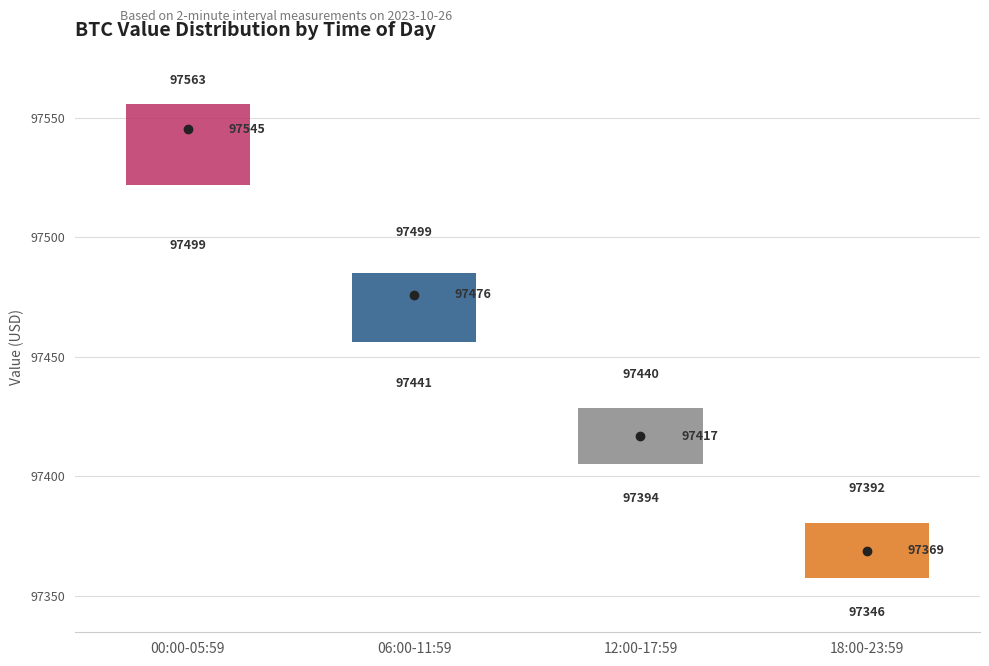

Which box's median line is the highest?

00:00-05:59